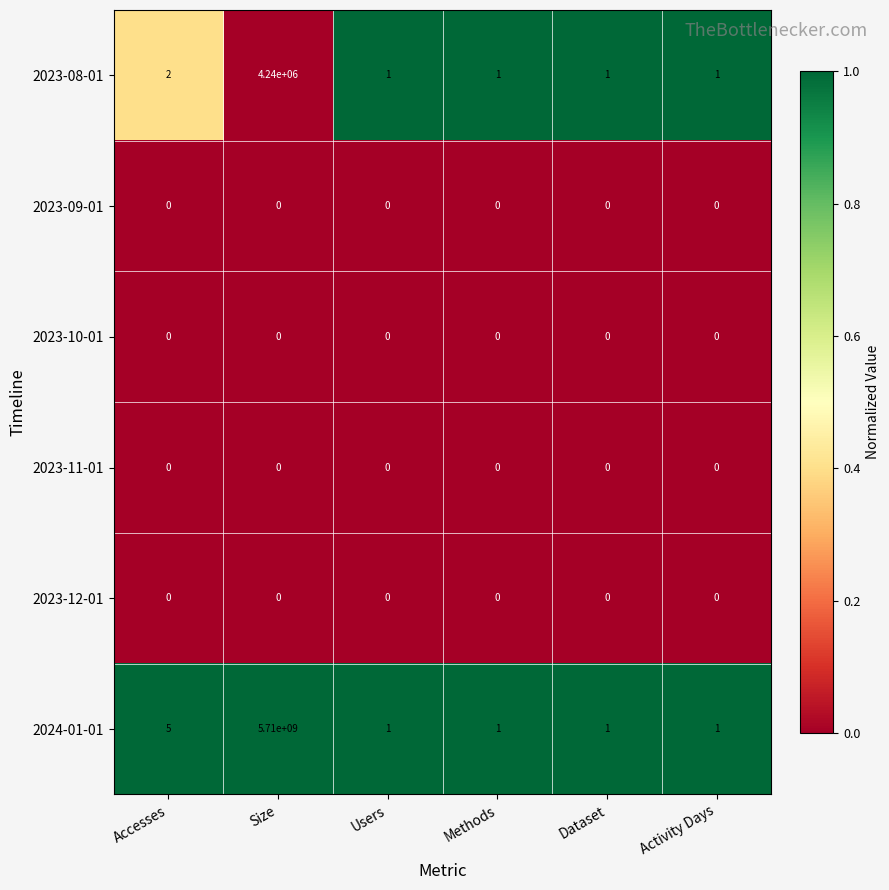

True or false: 2023-08-01 has a value of 0 at Activity Days.

False